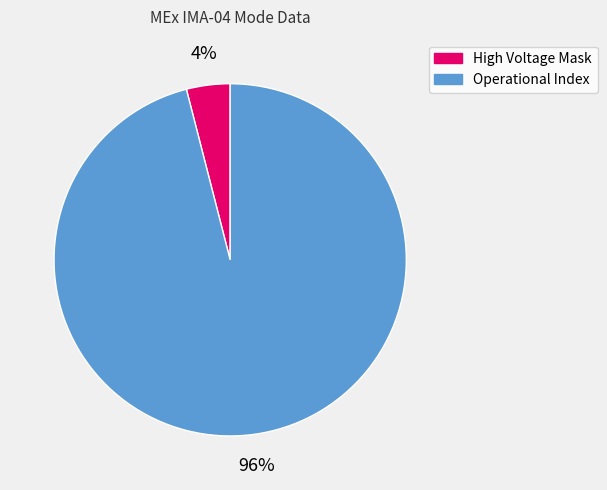

To the nearest percent, what is the difference between the Operational Index and High Voltage Mask slice percentages?

92%